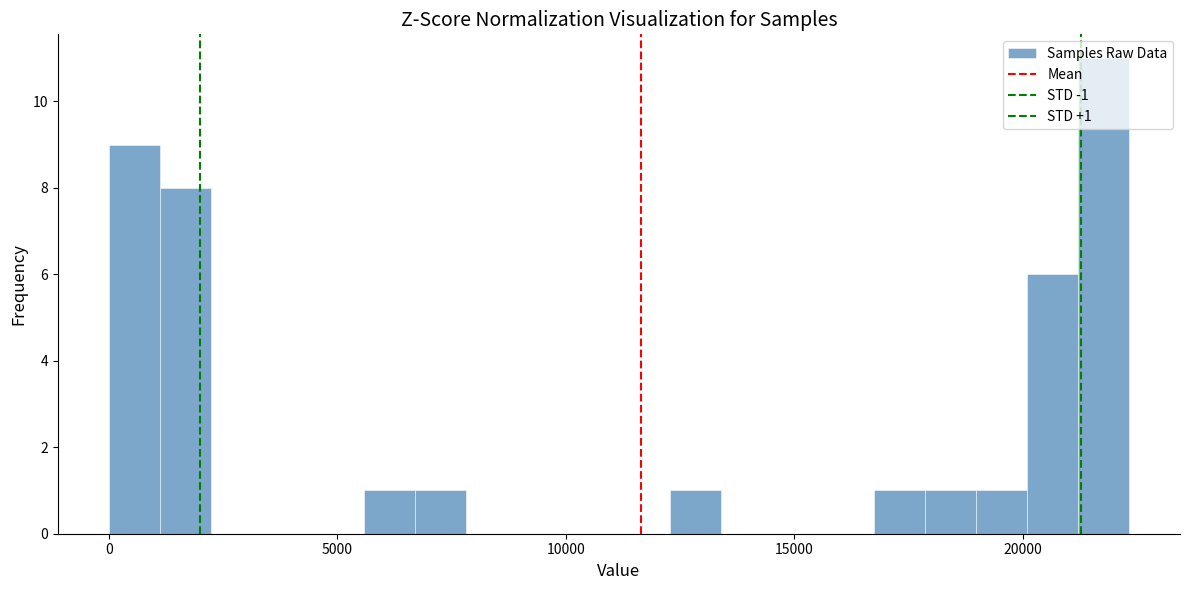

Read against the x-axis, roughly where is the centre of the tallest bar?

22000